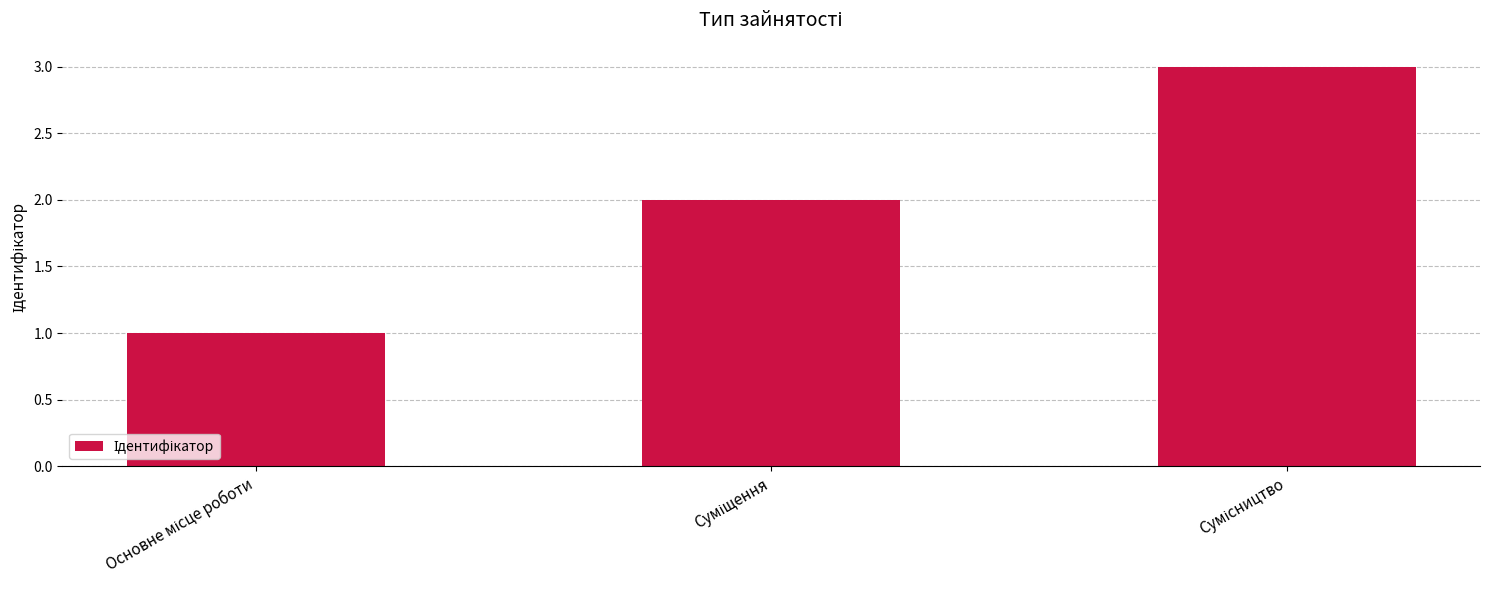

What is the sum of all values?

6